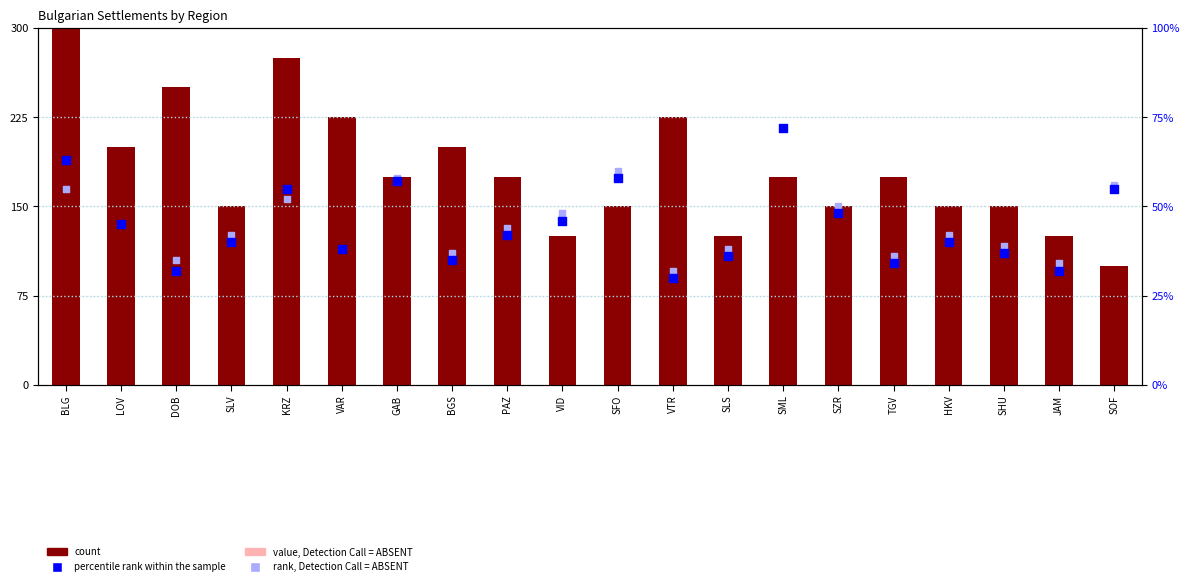

Which series has the largest Y range (max minus min)?

count